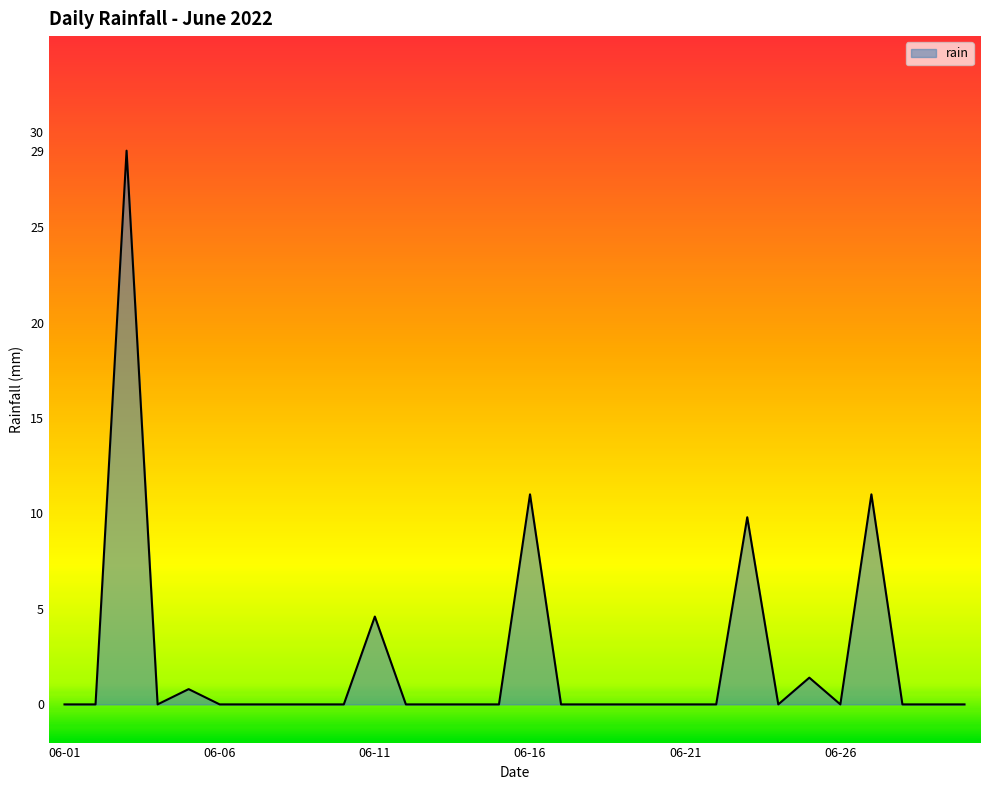

What is the greatest value displayed?

29.0